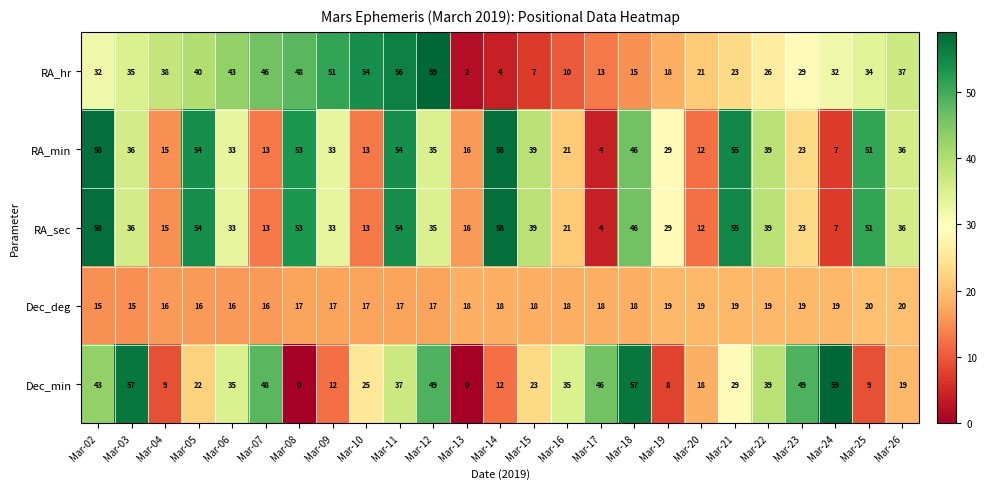

What is the sum of all RA_sec values?

833